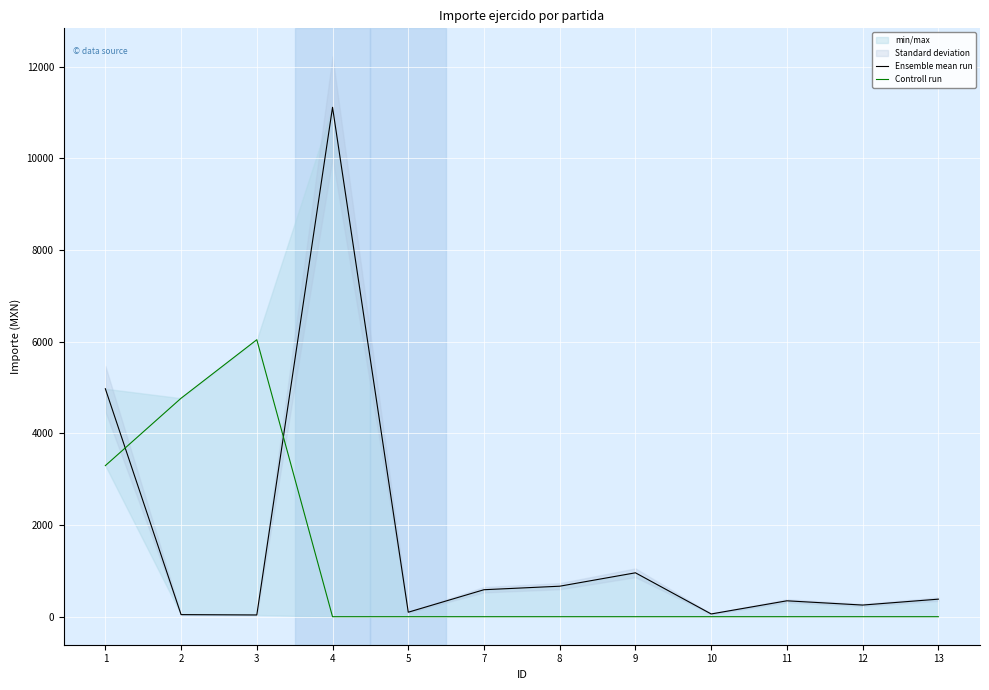

Reading right to left, extract all data points from this chart.

Ensemble mean run: 383.0	254.0	346.9	60.0	958.0	665.5	589.0	98.0	11114.9	38.0	45.5	4973.7
Controll run: 0.0	0.0	0.0	0.0	0.0	0.0	0.0	0.0	0.0	6044.0	4767.0	3296.5